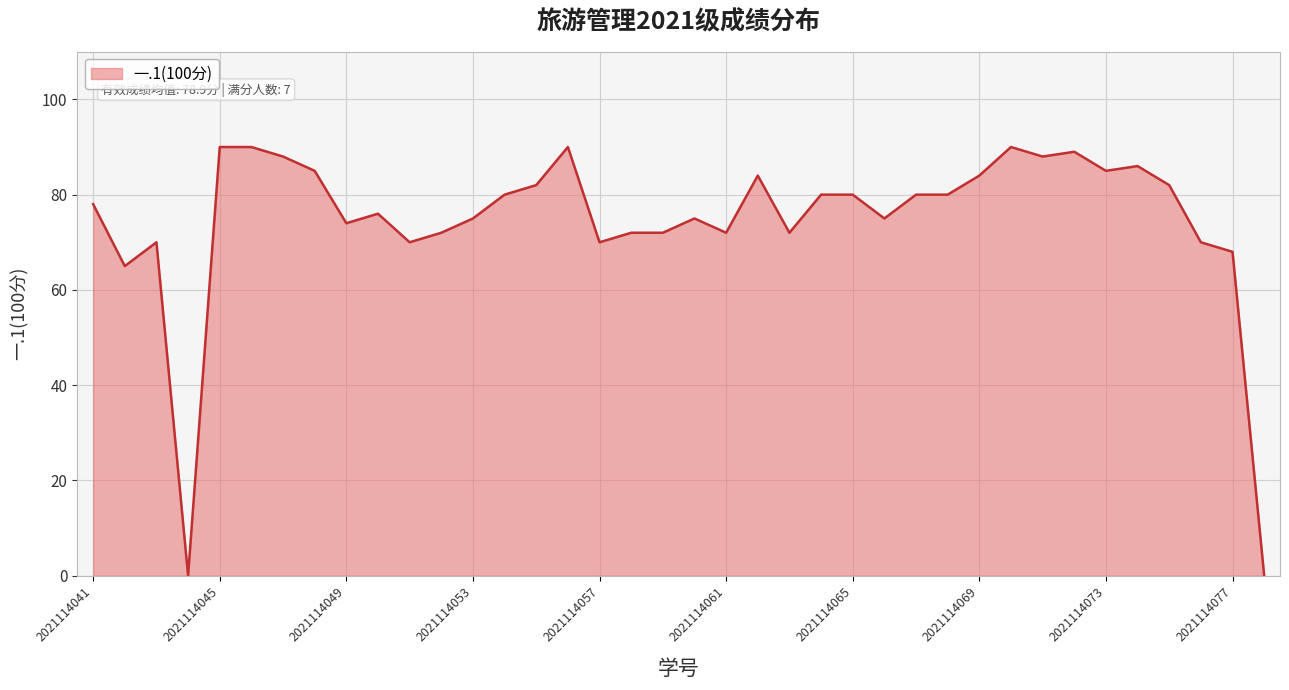

Reading right to left, transcribe all the data shown in this chart.

0	68	70	82	86	85	89	88	90	84	80	80	75	80	80	72	84	72	75	72	72	70	90	82	80	75	72	70	76	74	85	88	90	90	0	70	65	78